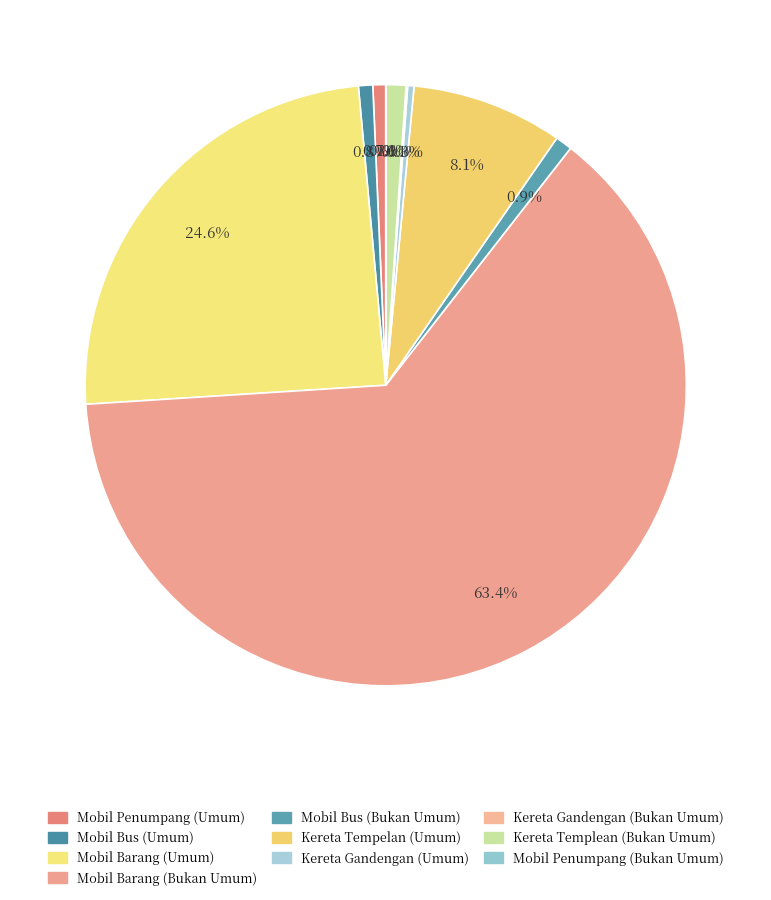

Combined, what portion of the pie is Mobil Bus (Umum) and Kereta Gandengan (Umum)?

1.1%